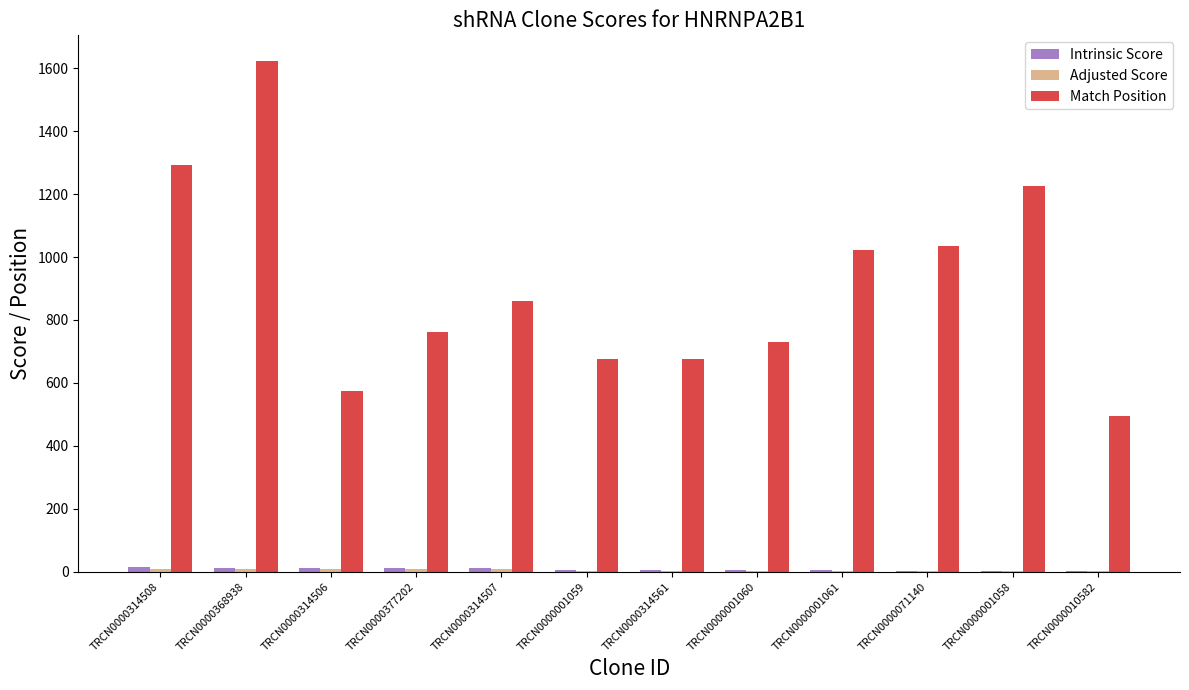

Is it true that Match Position equals 1000.1 at TRCN0000377202?

False